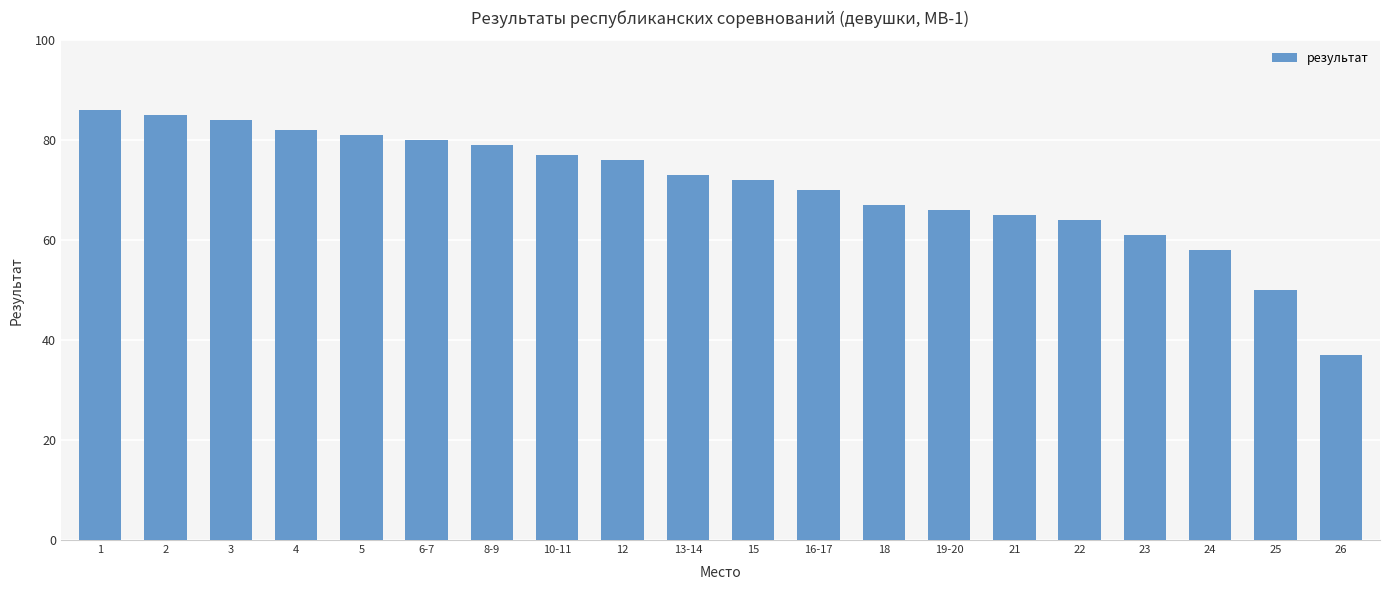

Read the value at 6-7, to the nearest 10.

80